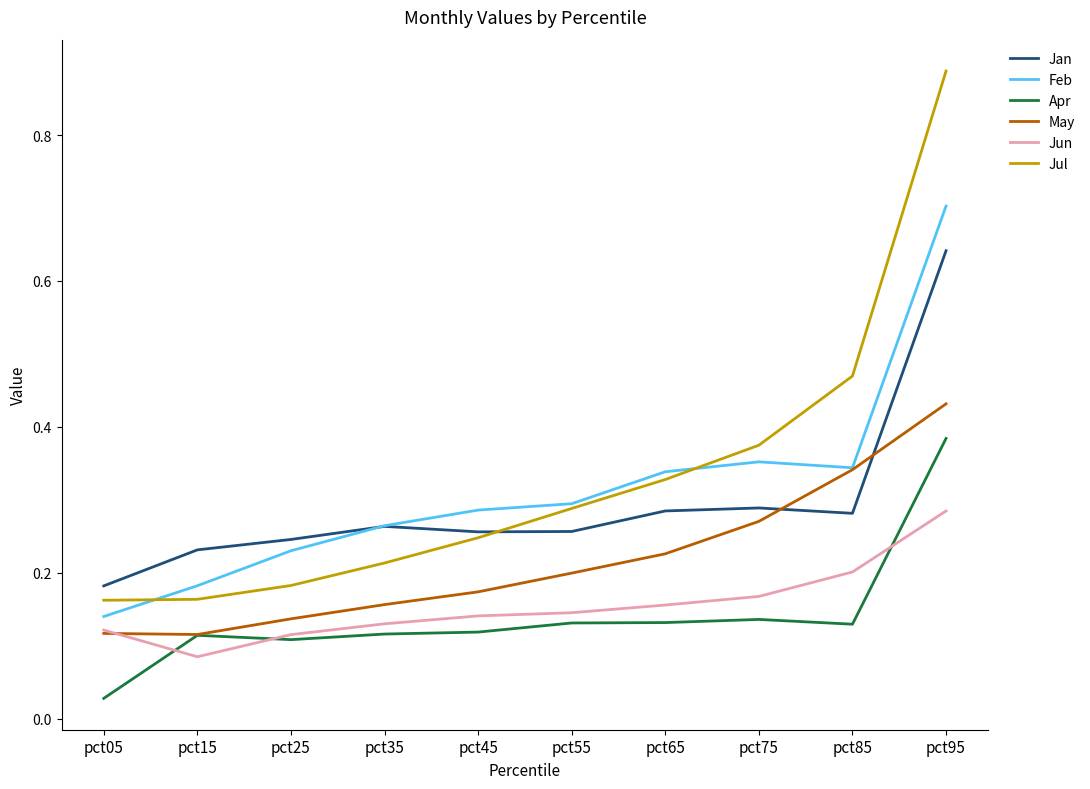

Between which two adjacent categories do Jan and May first intersect?

pct75 and pct85